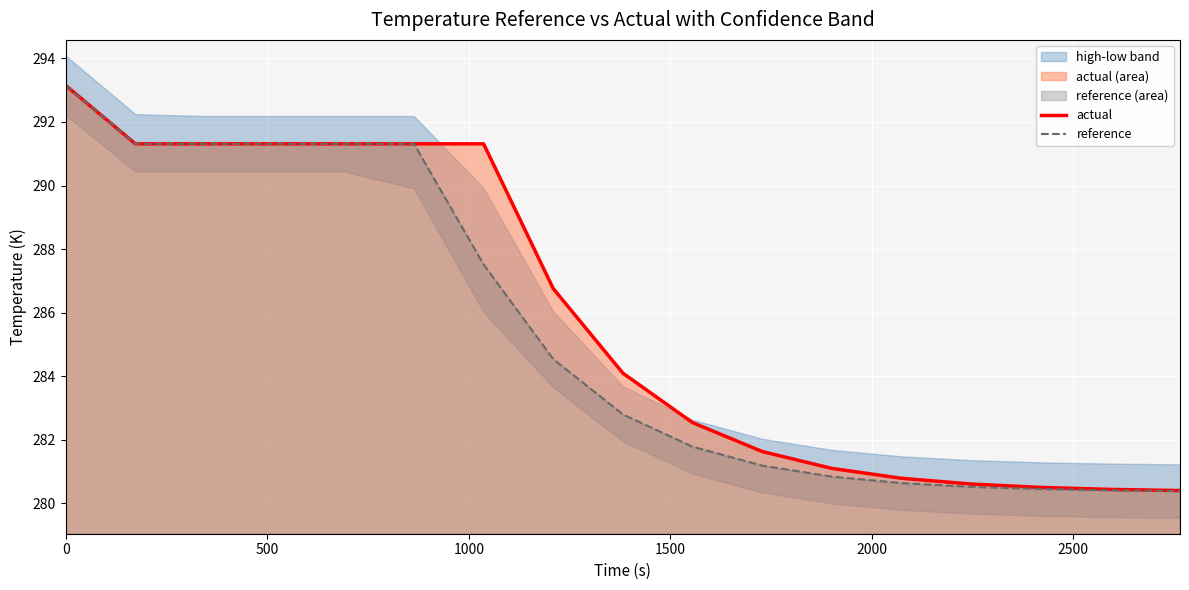

What is the lowest value of the reference series?

280.4